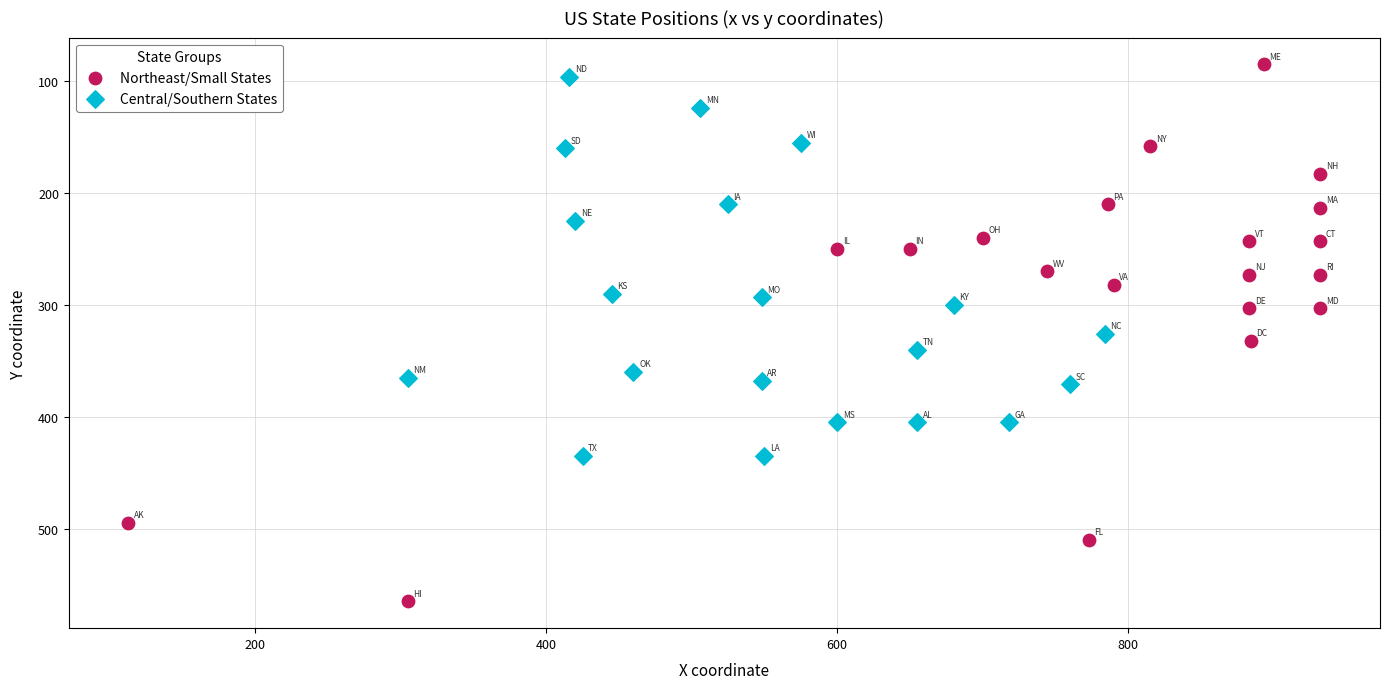

What are all the series names shown in the legend?

Northeast/Small States, Central/Southern States